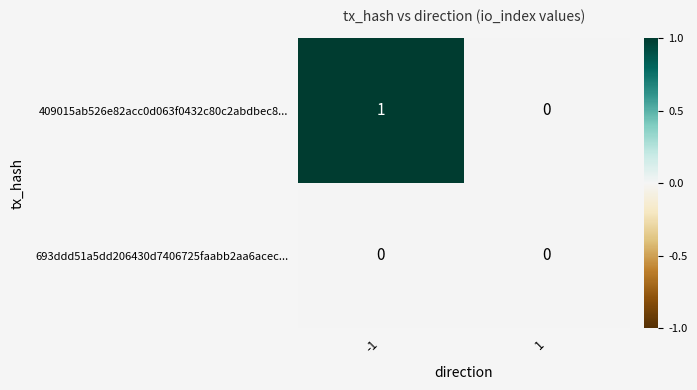

Which series has the largest total across all categories?

409015ab526e82acc0d063f0432c80c2abdbec8...